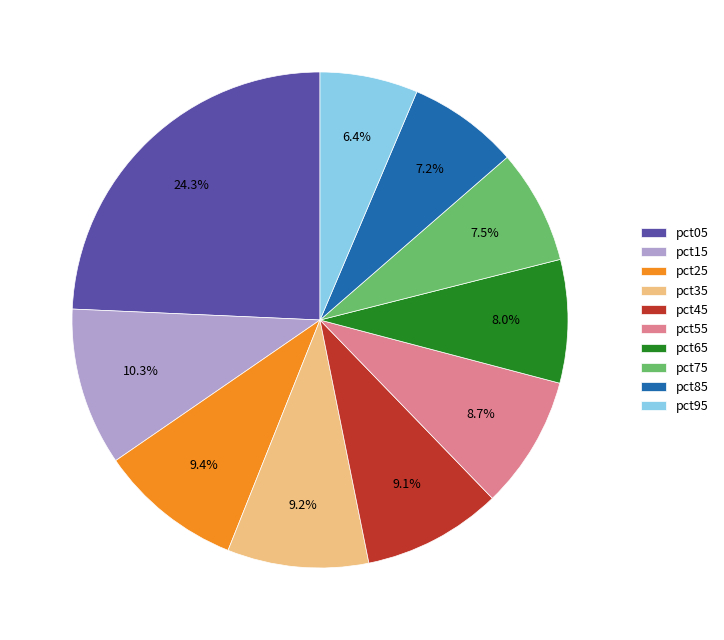

Is there a majority slice in this chart?

No